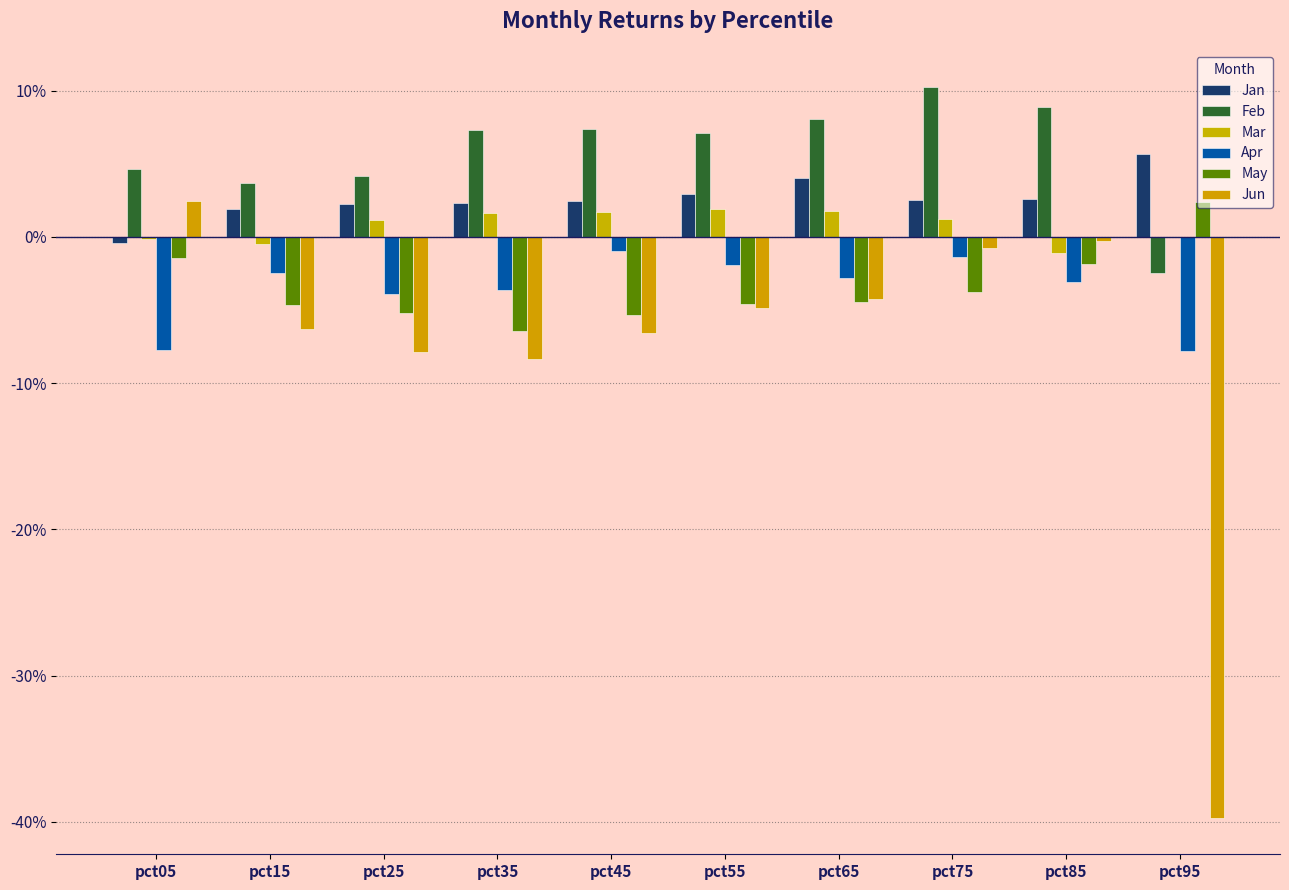

Which series has the largest range (max minus min)?

Jun